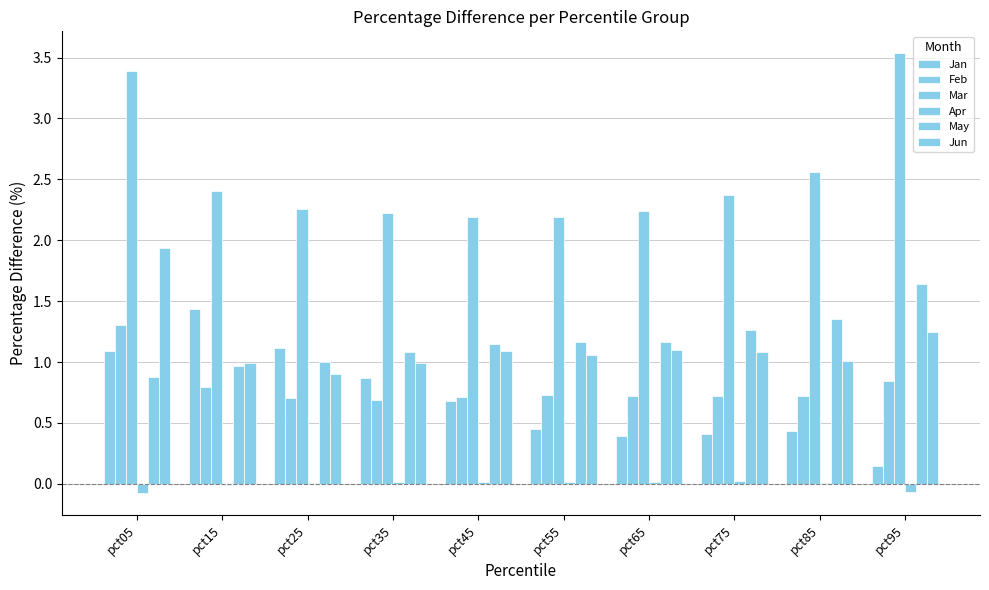

Which has a higher value, pct55 or pct85?

pct55